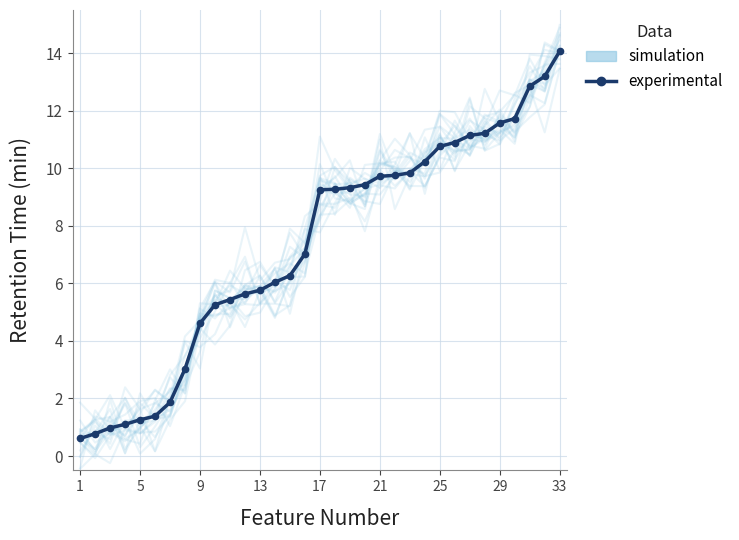

At which category does the chart reach its minimum across all series?

1